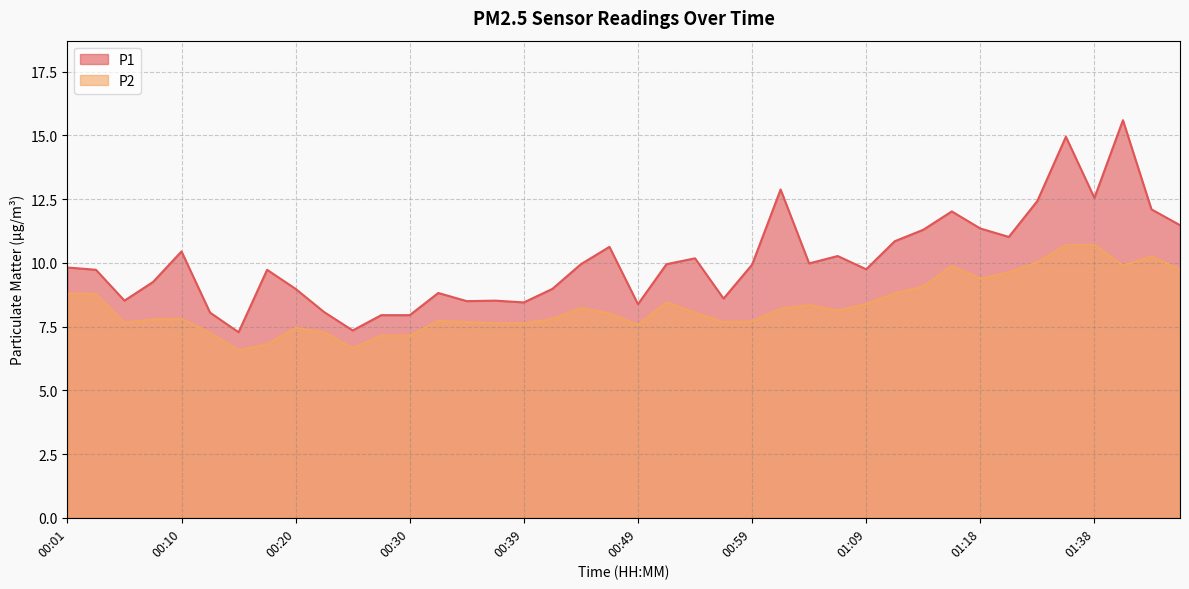

True or false: P1 and P2 intersect in this chart.

False